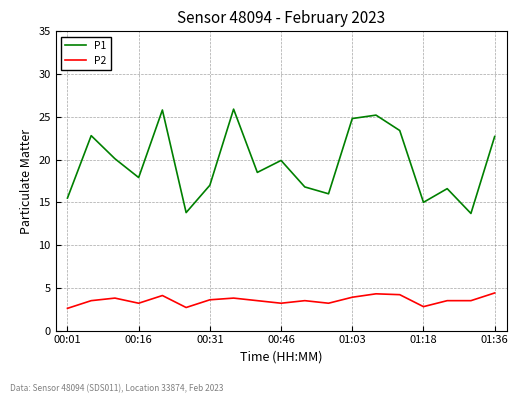

At how many categories does at least one series exceed 23?

5